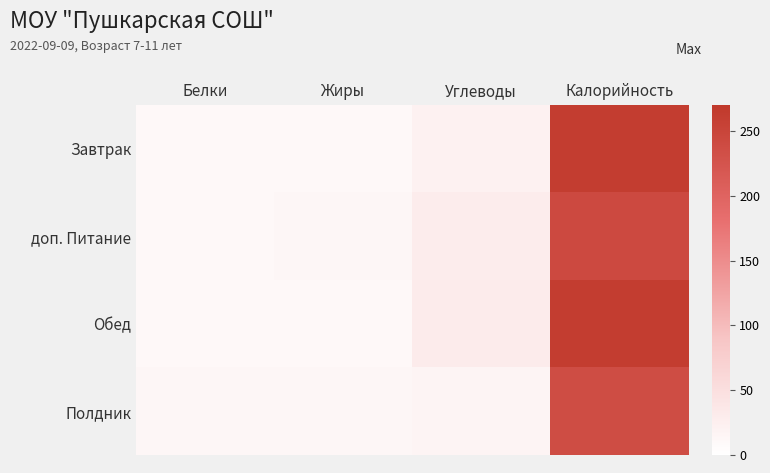

Which label corresponds to the largest value in the chart?

Калорийность